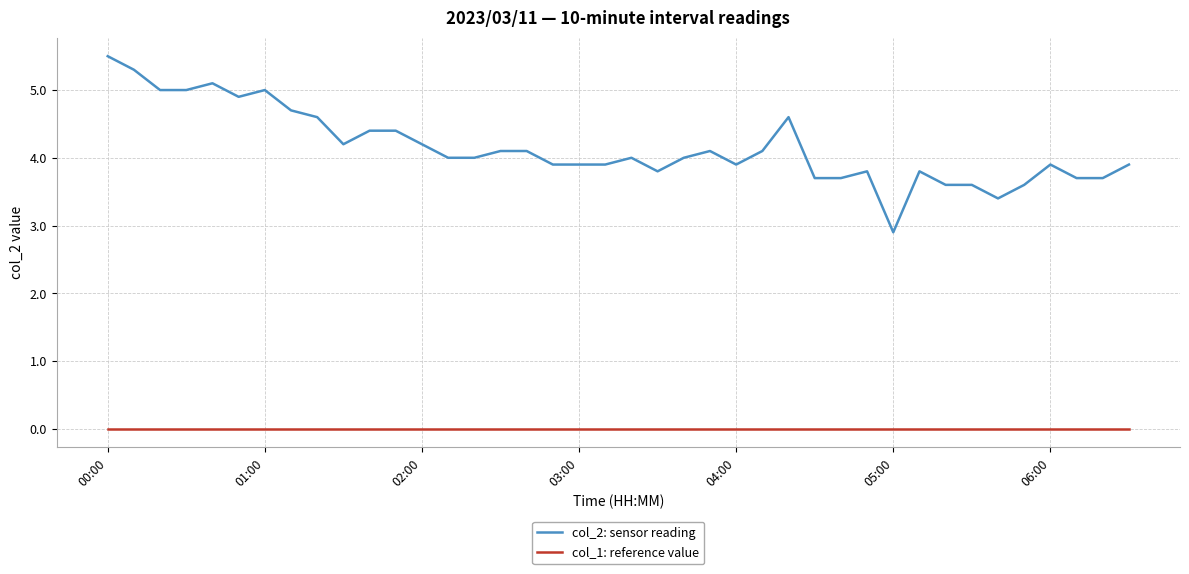

Which series has the largest total across all categories?

col_2: sensor reading